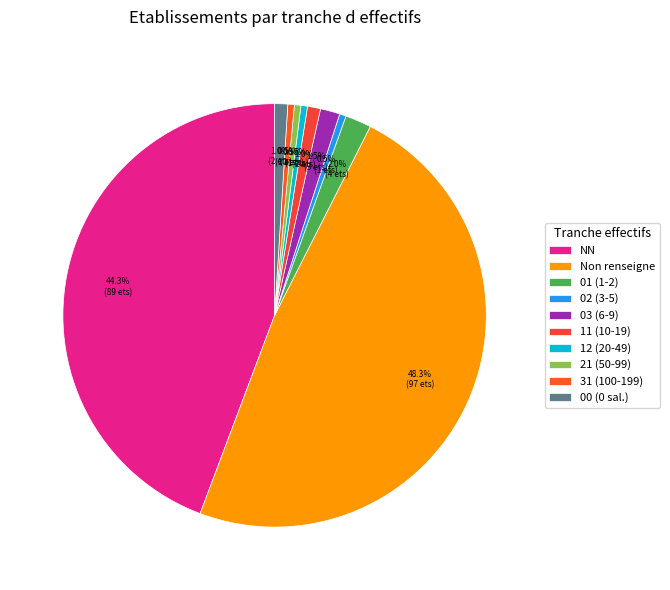

How many slices are in this pie chart?

10